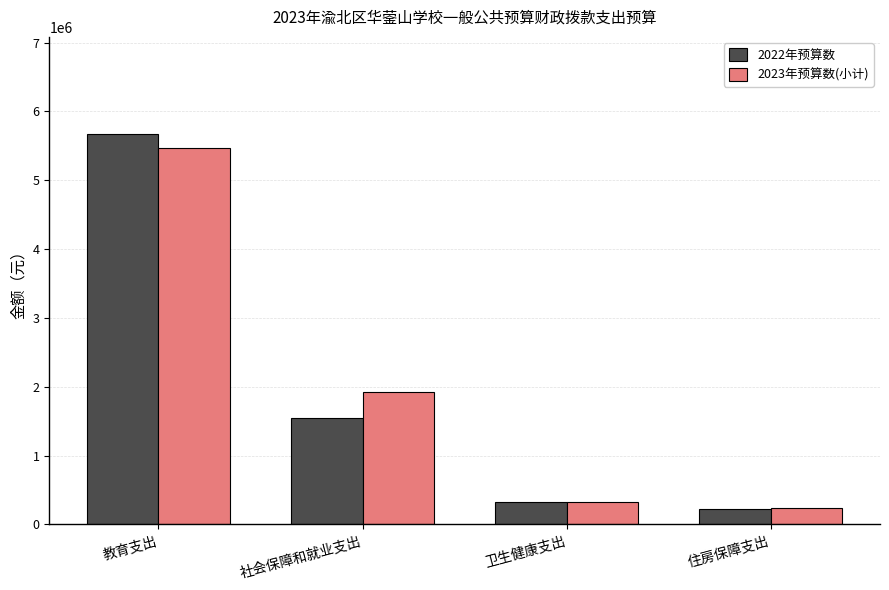

What is the label of the 3rd bar from the right?

社会保障和就业支出